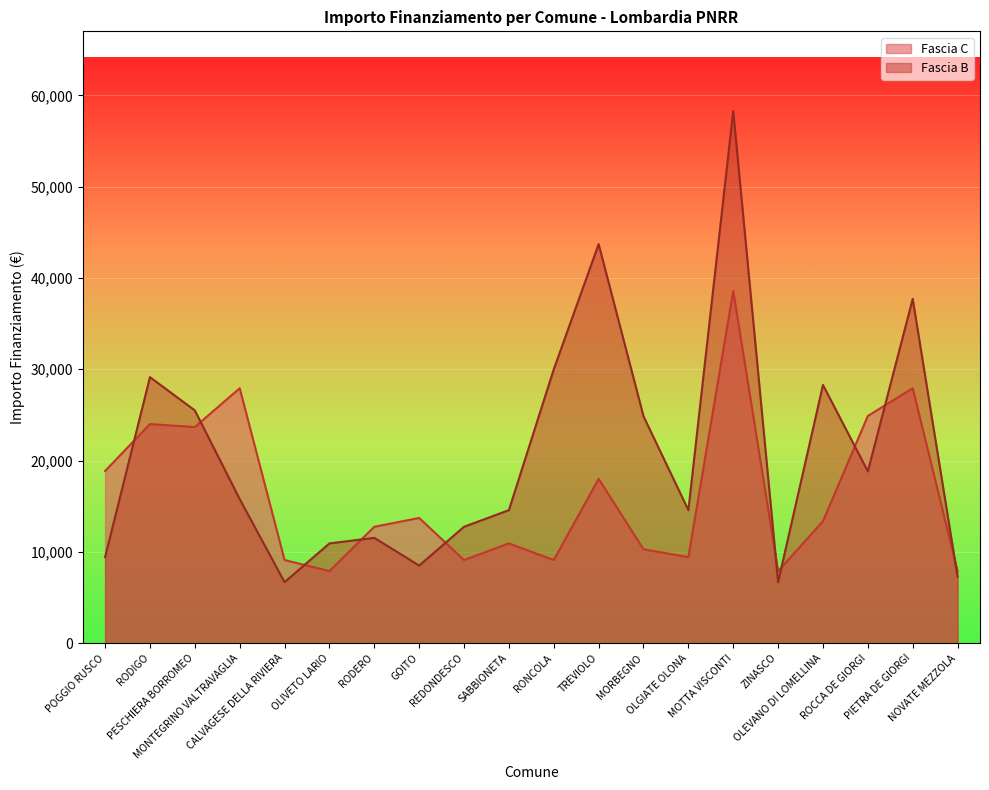

At how many categories does at least one series exceed 13876?

13